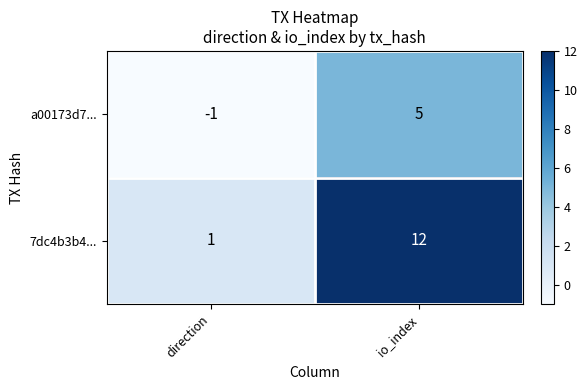

Which series has the largest range (max minus min)?

7dc4b3b4...